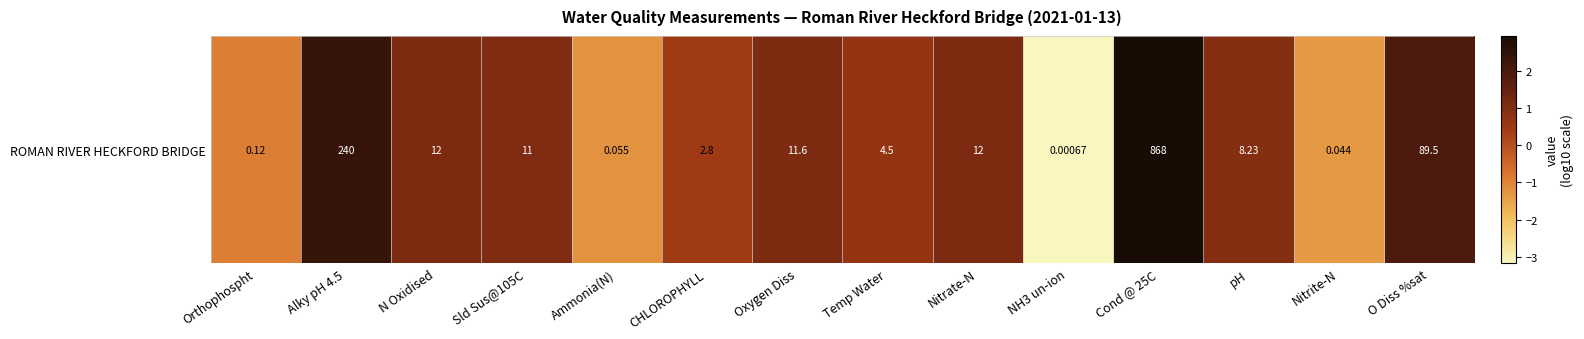

At which label is the value closest to 0?

CHLOROPHYLL